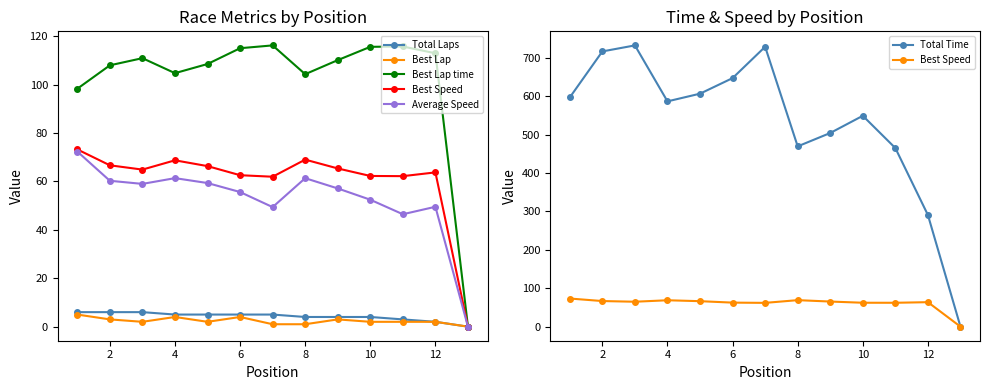

How many interior local valleys does the Best Speed series have?

3